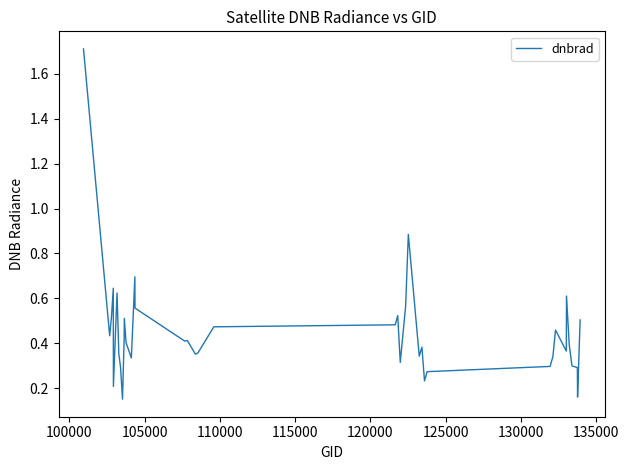

What is the maximum value shown in the chart?

1.7